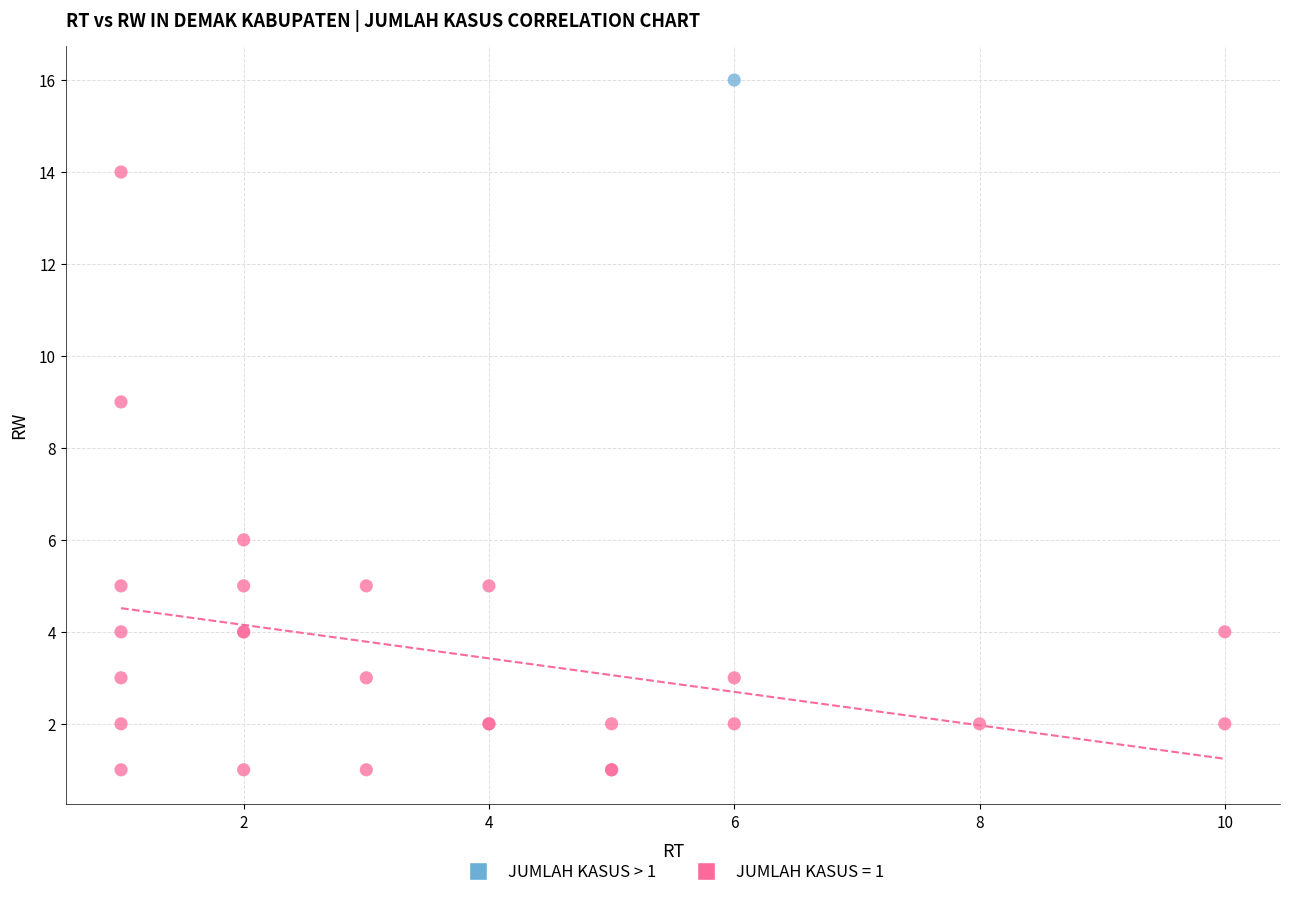

Which series reaches the minimum Y coordinate?

JUMLAH KASUS = 1